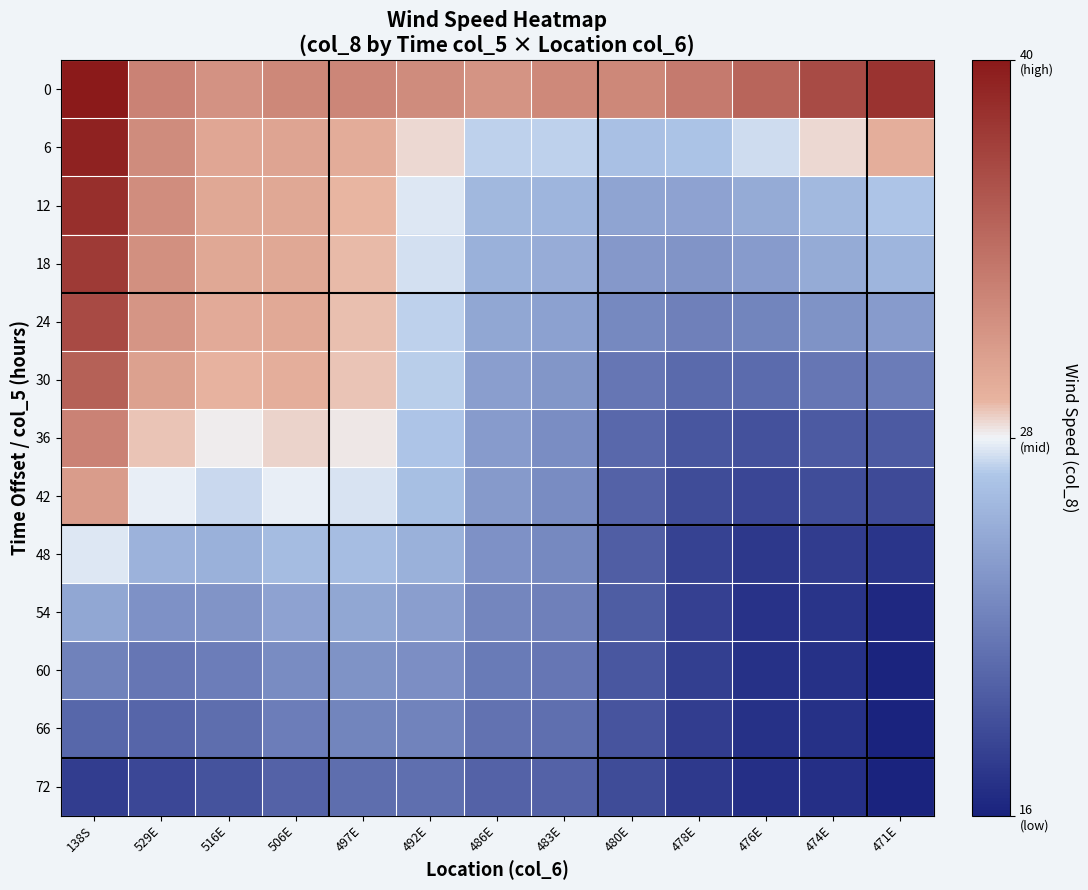

Which label corresponds to the smallest value in the chart?

471E